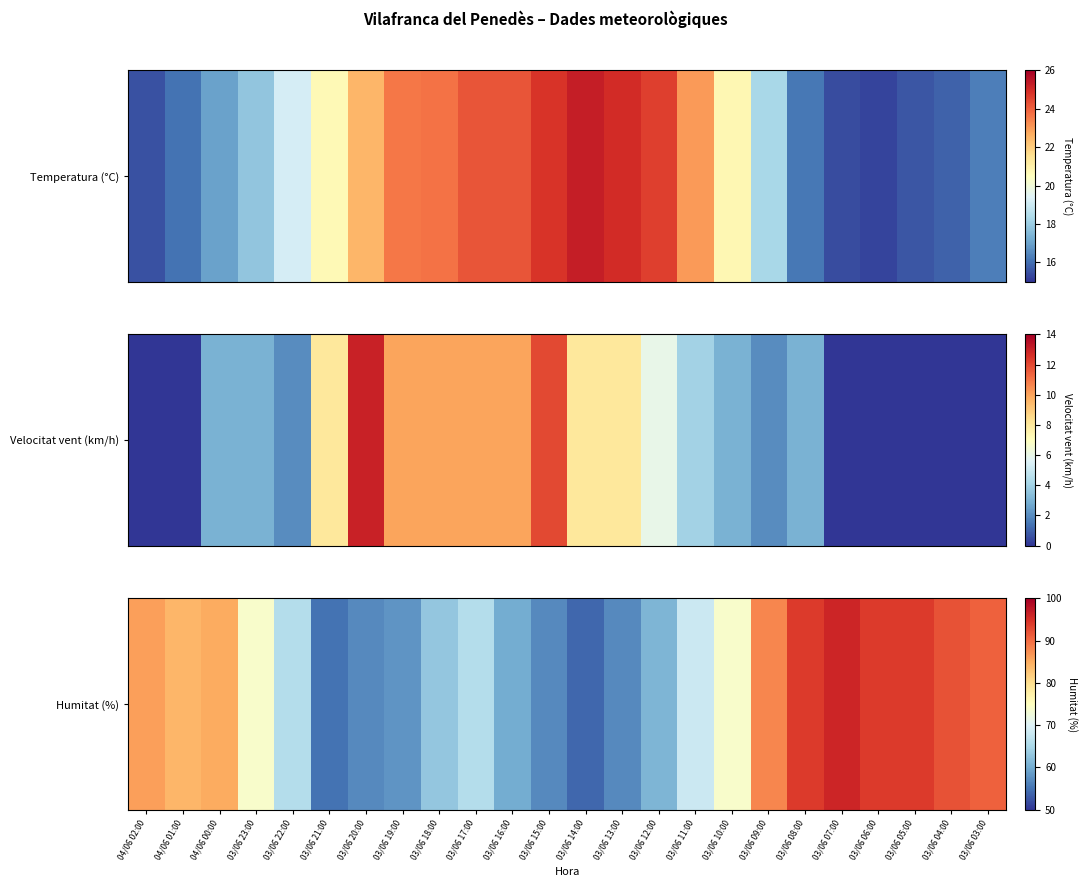

What is the average value?

74